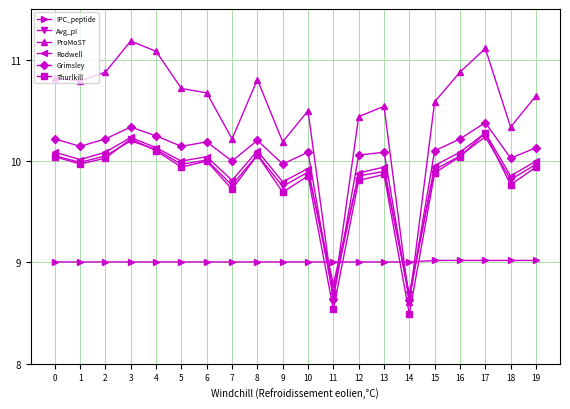

True or false: Thurlkill and Grimsley cross at least once.

False